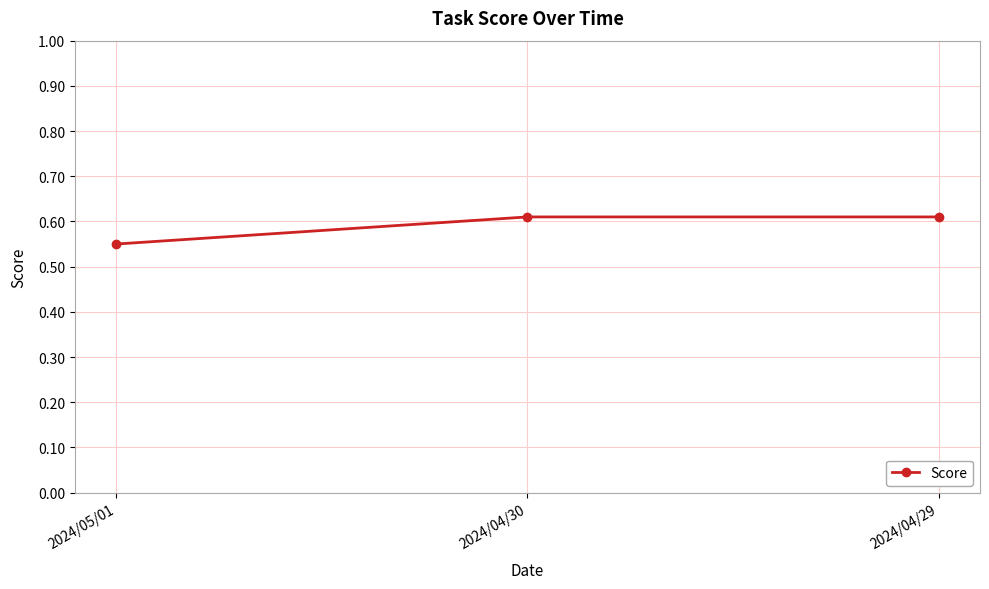

At which label is the value closest to 0?

2024/05/01